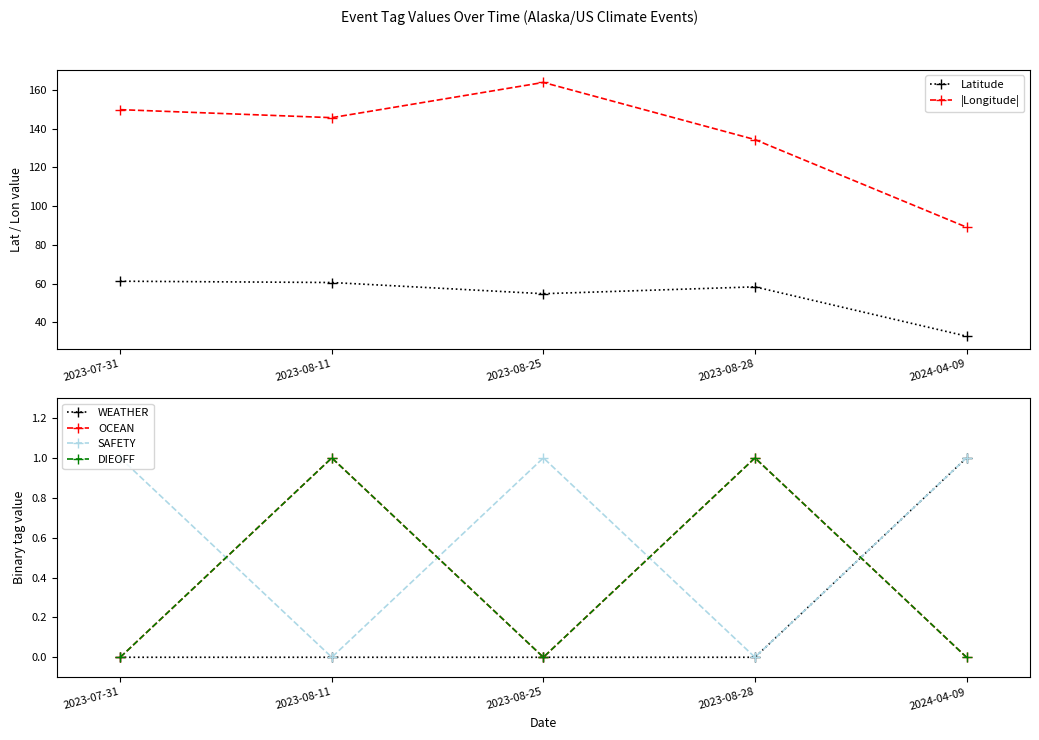

The value of WEATHER at 2023-08-25 is 0.0. True or false?

True